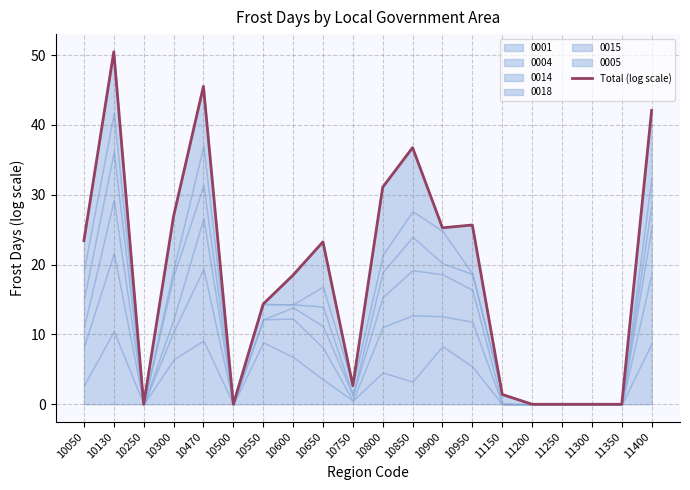

The chart shows a value of 22.6 at 11350. True or false?

False